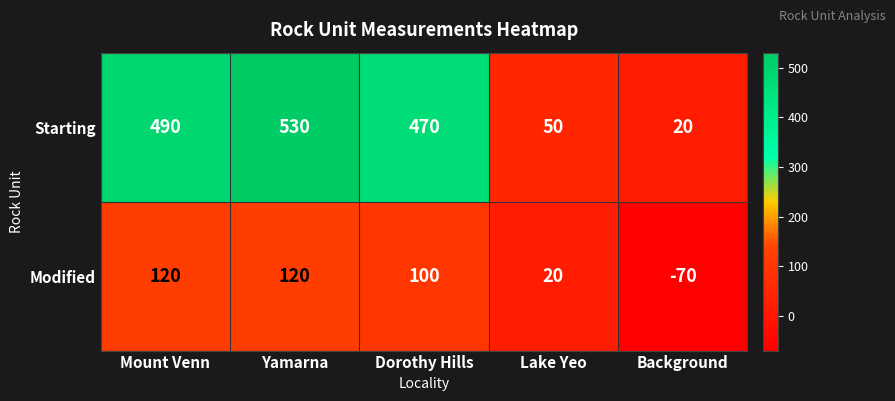

What is the minimum value shown in the chart?

-70